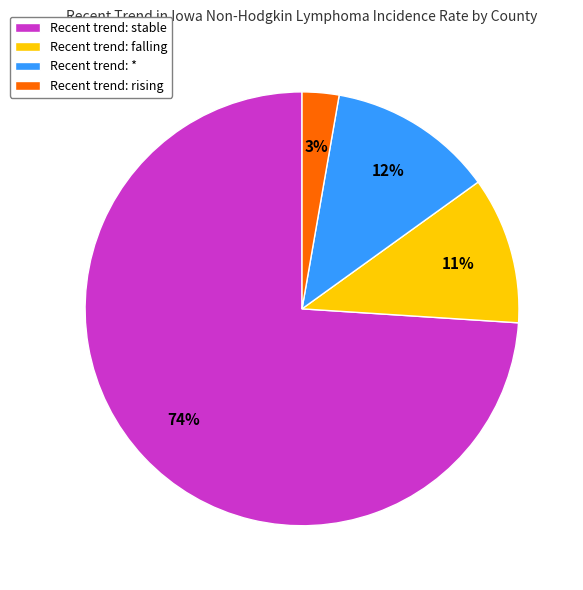

Does Recent trend: rising represent more than half of the total?

No